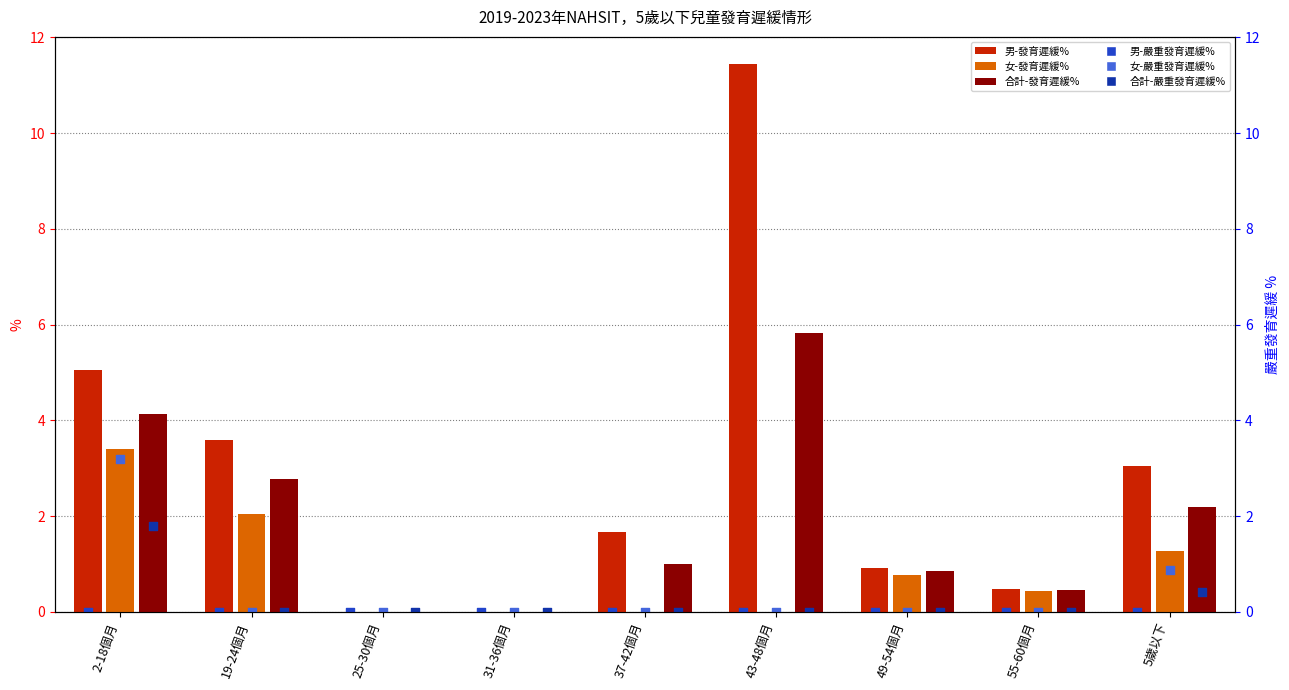

Which series contains the lowest Y value?

男-發育遲緩%